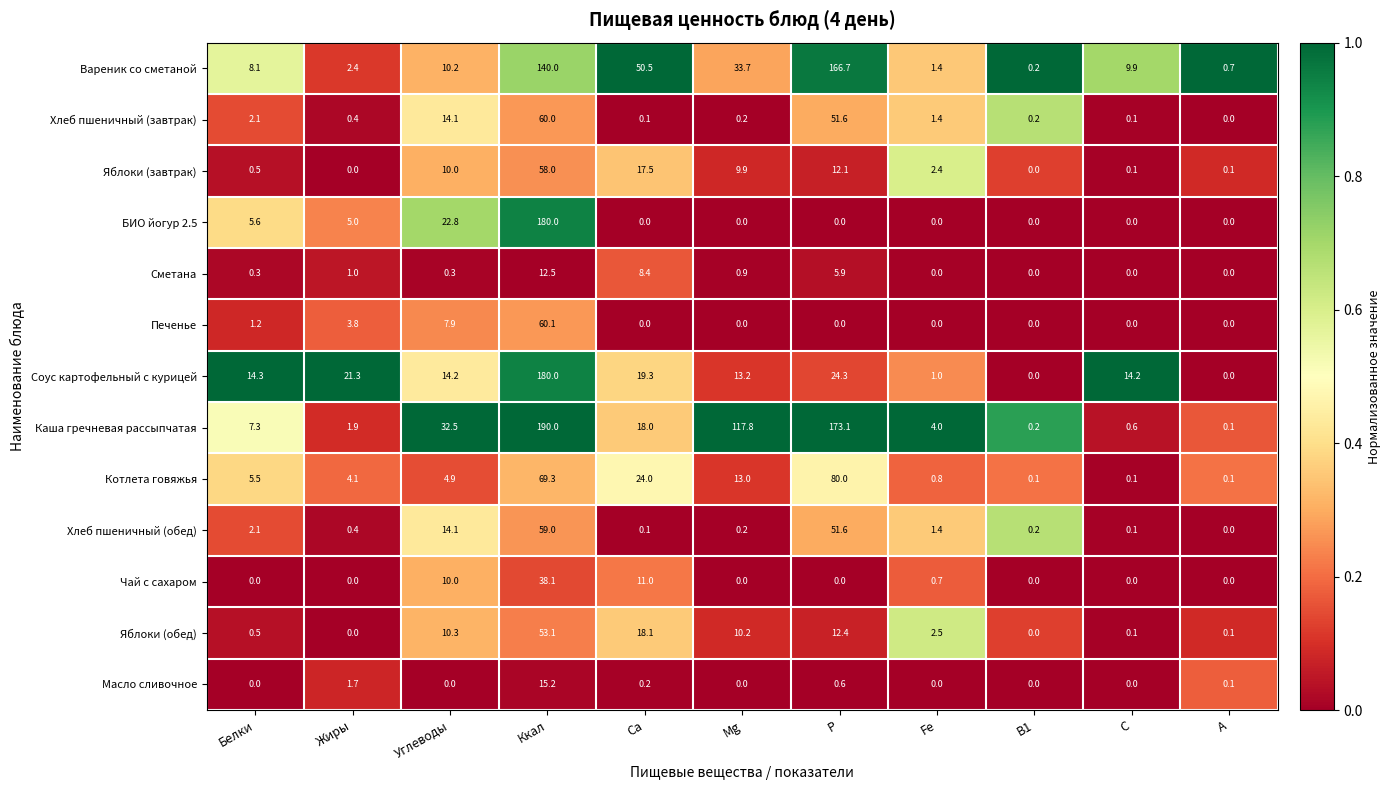

Is it true that БИО йогур 2.5 equals 113.2 at Р?

False